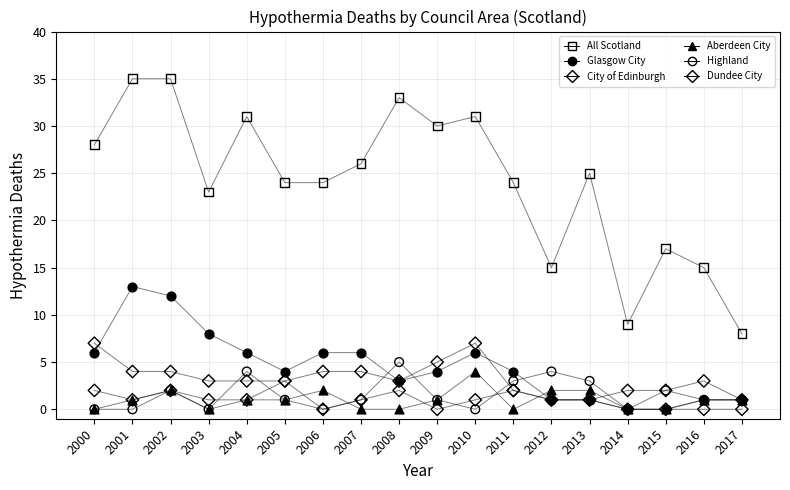

In the All Scotland series, what Y value is closest to 21?

23